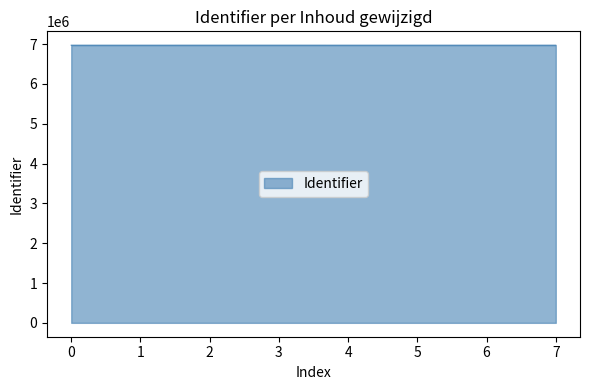

The value at 5 is 3460612. True or false?

False